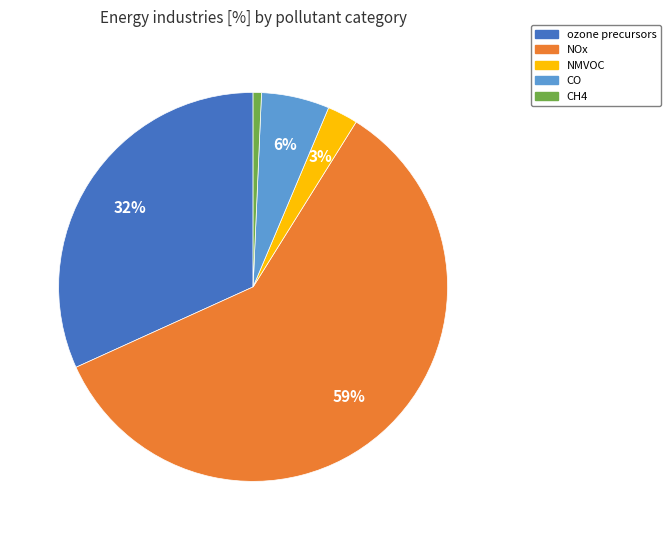

How many segments does this pie chart have?

5